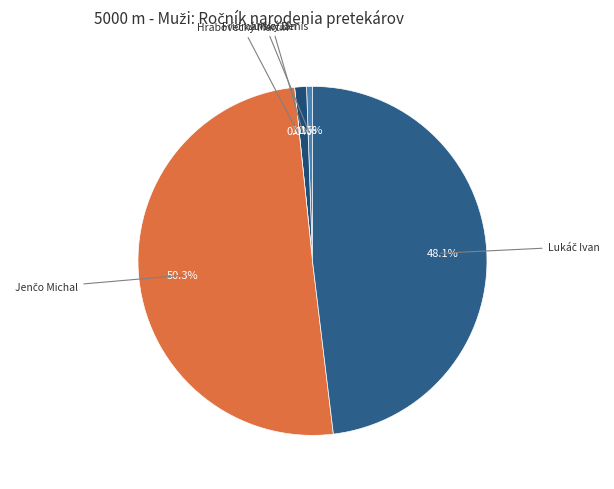

What percentage is the Lukáč Ivan slice, to the nearest percent?

48%